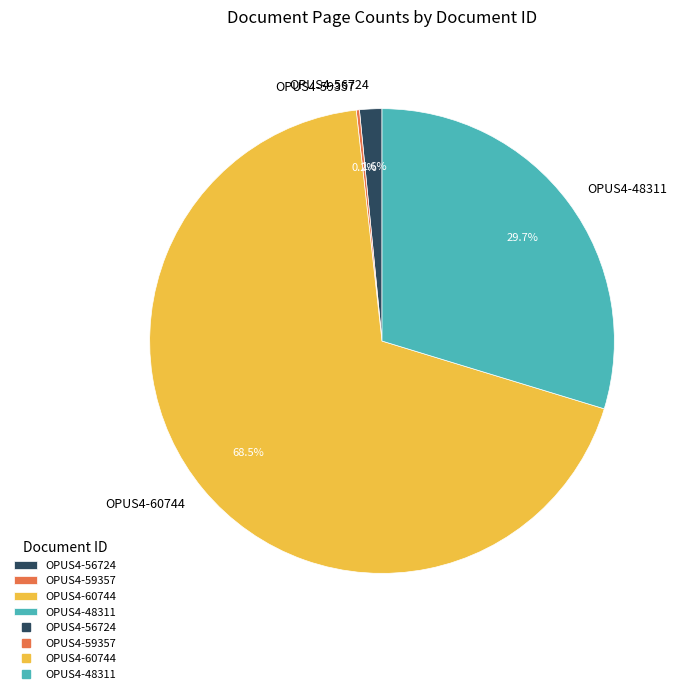

Which category has the biggest portion of the pie?

OPUS4-60744